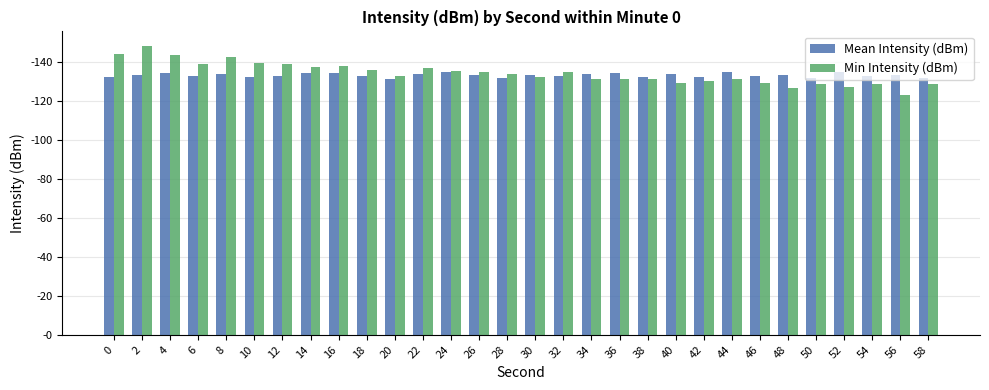

What is the total value across all series at 38?

263.3